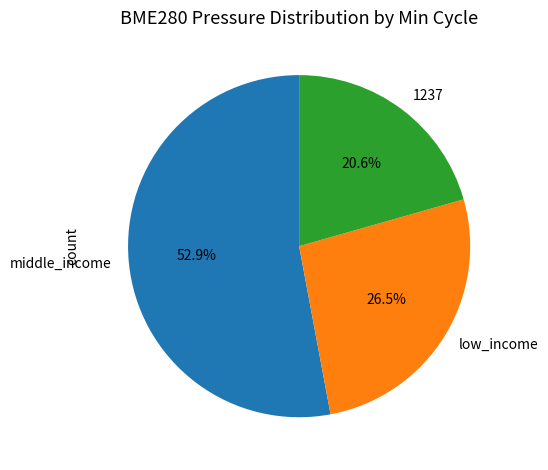

Approximately how many times larger is the value at middle_income compared to low_income?

2.0